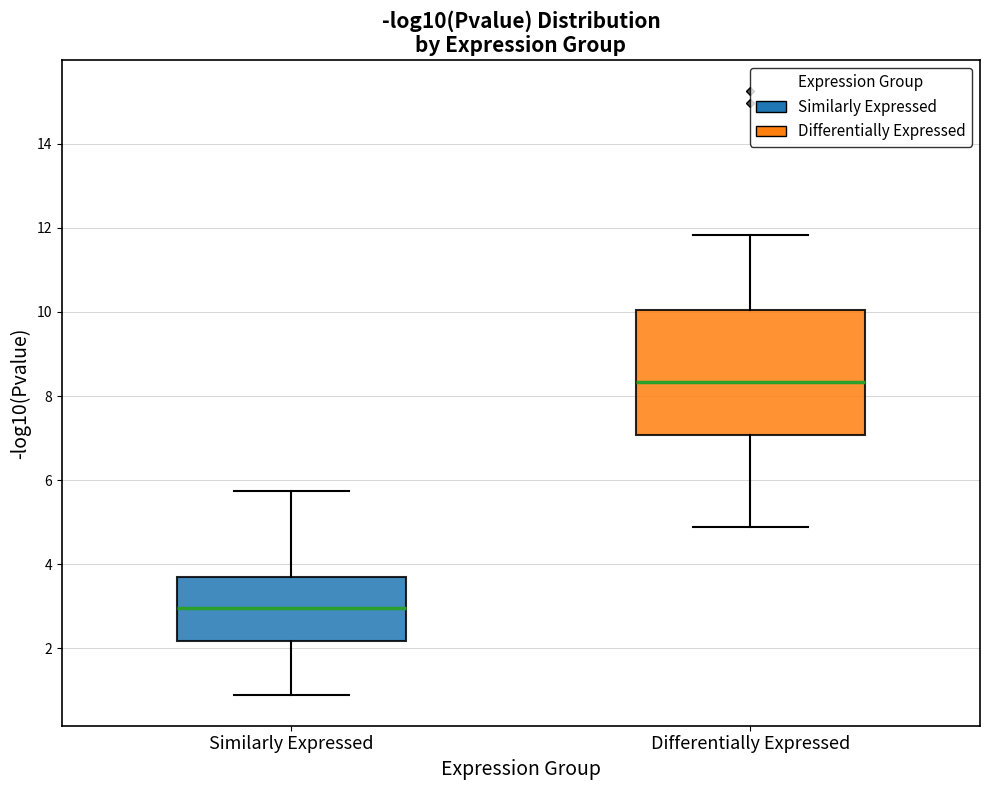

Reading left to right, read every box against the y-axis: the position of its median line, the range the box covers, and the ends of its whiskers. The values are not printed on the chart, so give them approximately, as read against the axis.

Similarly Expressed: median 3.0, box 2.2 to 3.6, whiskers 0.8 to 5.8
Differentially Expressed: median 8.4, box 7.0 to 10.0, whiskers 4.8 to 11.8